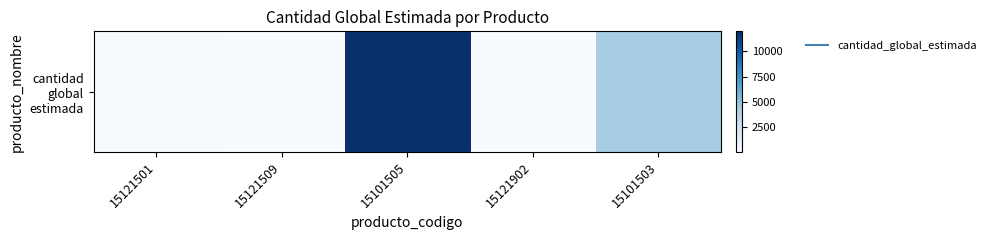

What is the sum of the values at 15121501 and 15121509?

81